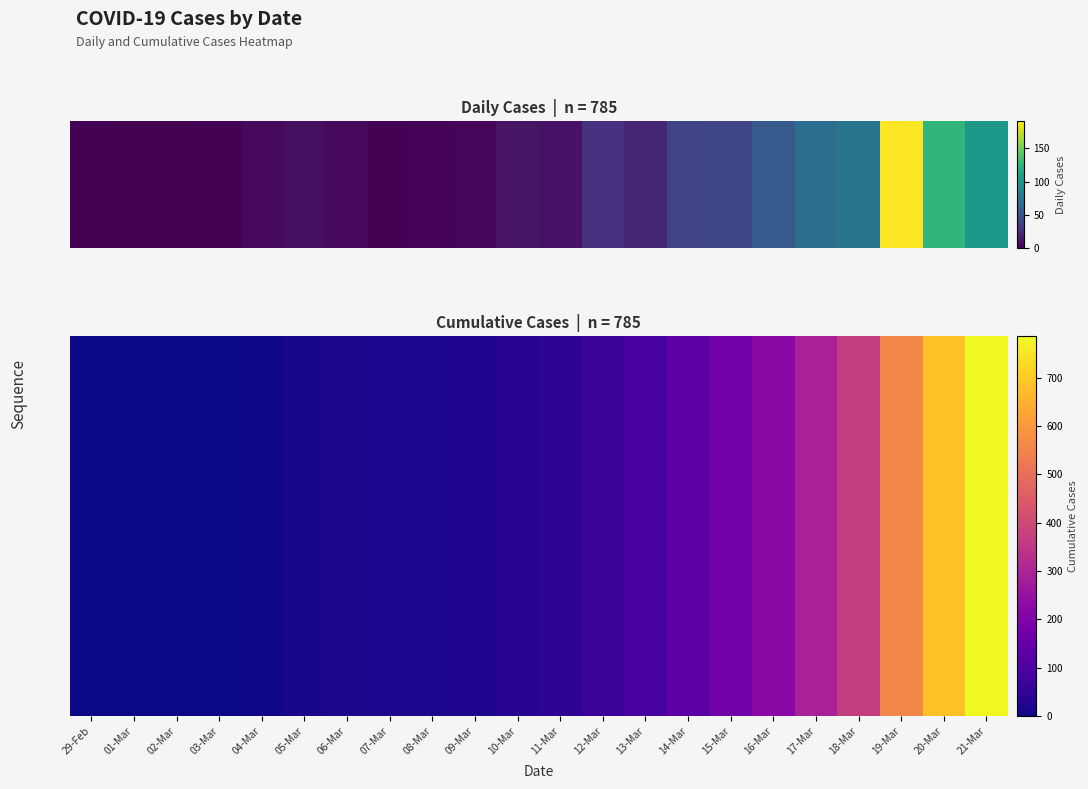

Is it true that cumulative_cases equals 785 at 21-Mar?

True